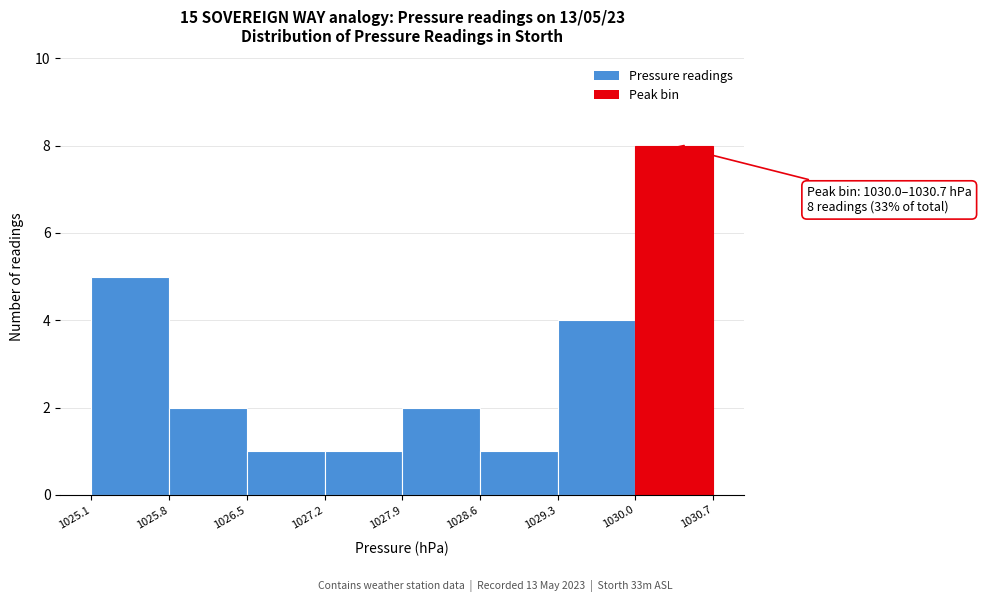

Over which range of the x-axis is the bar tallest?

1030.0 to 1030.7